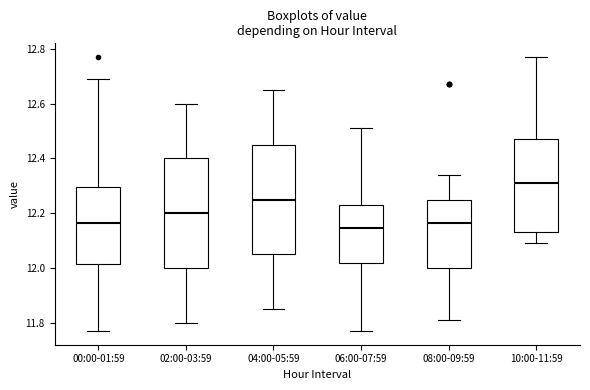

Reading left to right, read every box against the y-axis: the position of its median line, the range the box covers, and the ends of its whiskers. The values are not printed on the chart, so give them approximately, as read against the axis.

00:00-01:59: median 12.16, box 12.02 to 12.30, whiskers 11.78 to 12.70
02:00-03:59: median 12.20, box 12.00 to 12.40, whiskers 11.80 to 12.60
04:00-05:59: median 12.26, box 12.06 to 12.46, whiskers 11.86 to 12.66
06:00-07:59: median 12.14, box 12.02 to 12.24, whiskers 11.78 to 12.52
08:00-09:59: median 12.16, box 12.00 to 12.26, whiskers 11.82 to 12.34
10:00-11:59: median 12.32, box 12.14 to 12.48, whiskers 12.10 to 12.78